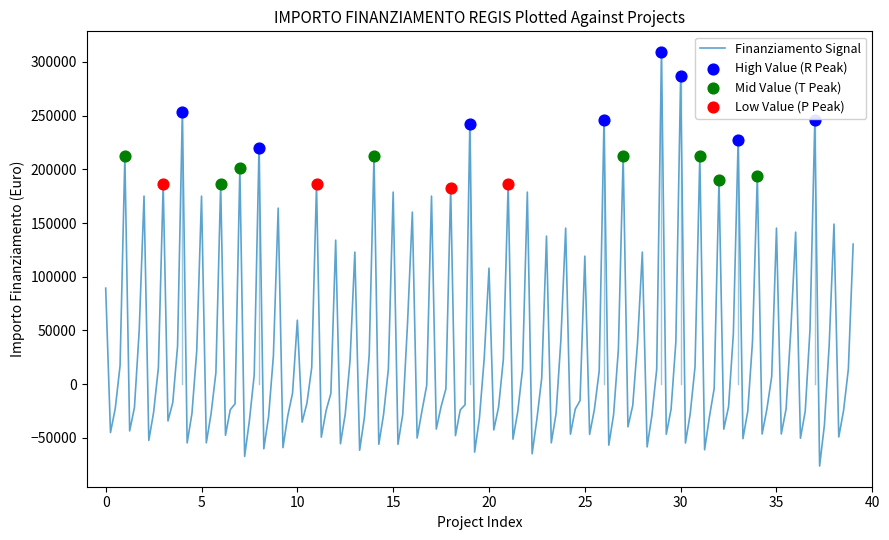

What is the minimum value shown in the chart?

-76197.5